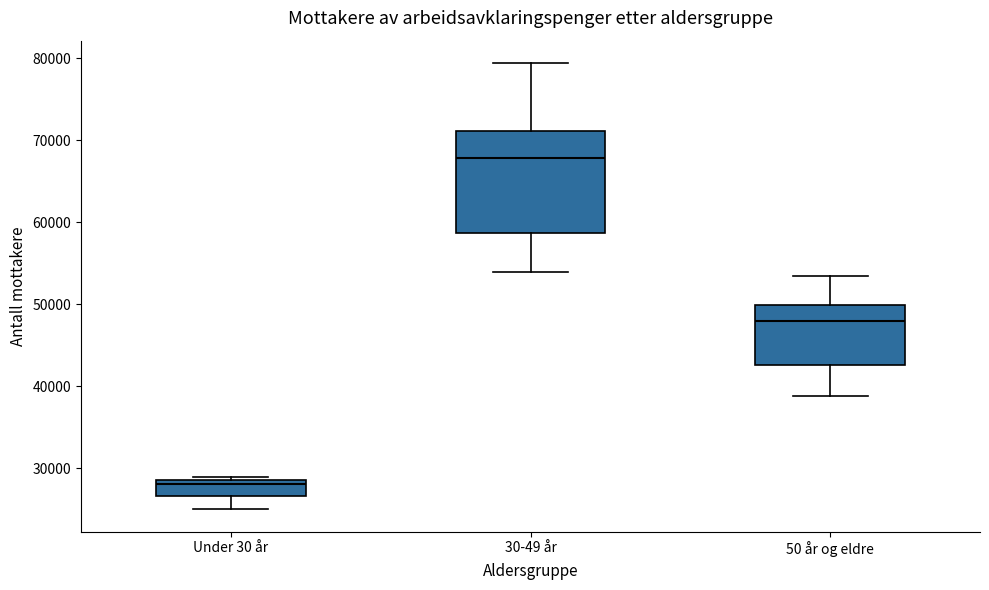

Which box is the tallest, from its lower edge to its upper edge?

30-49 år